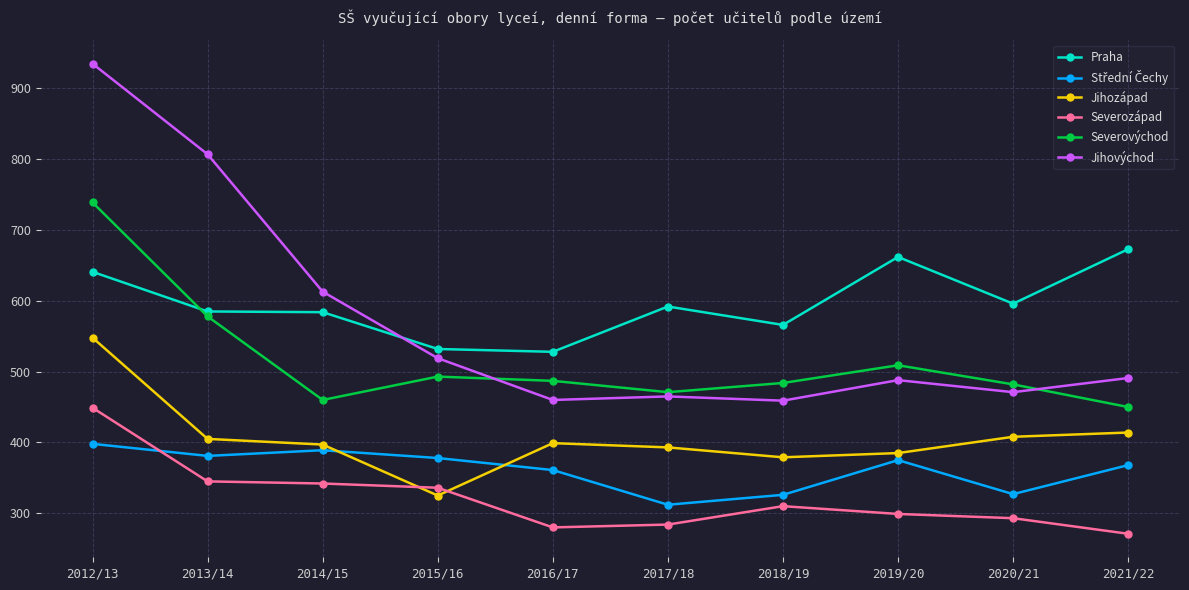

True or false: Severozápad has a value of 519 at 2014/15.

False